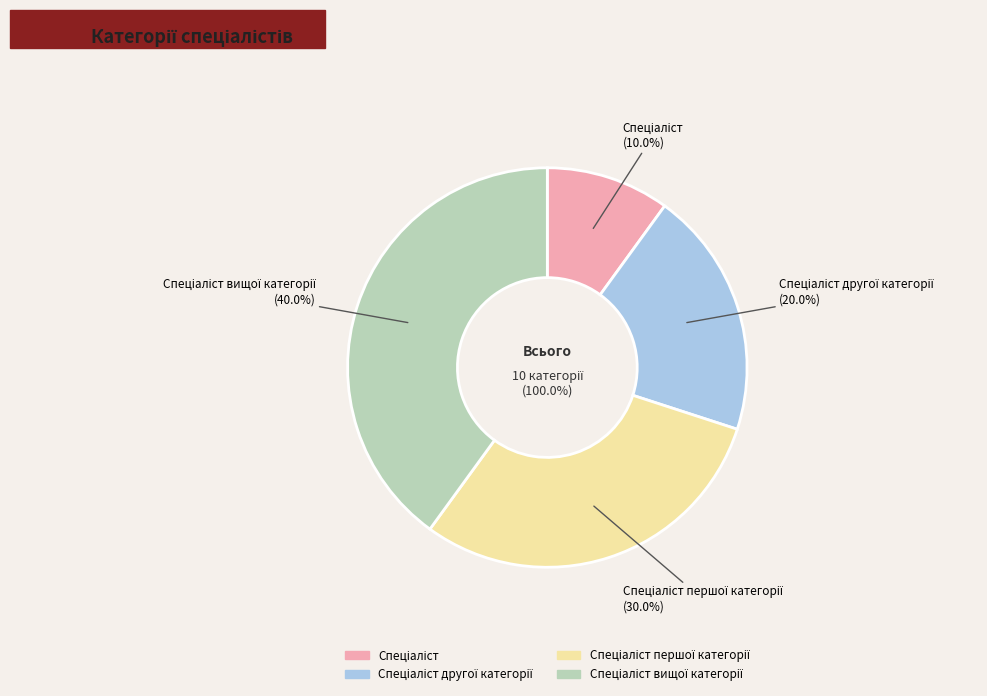

What is the total percentage of Спеціаліст and Спеціаліст вищої категорії?

50.0%